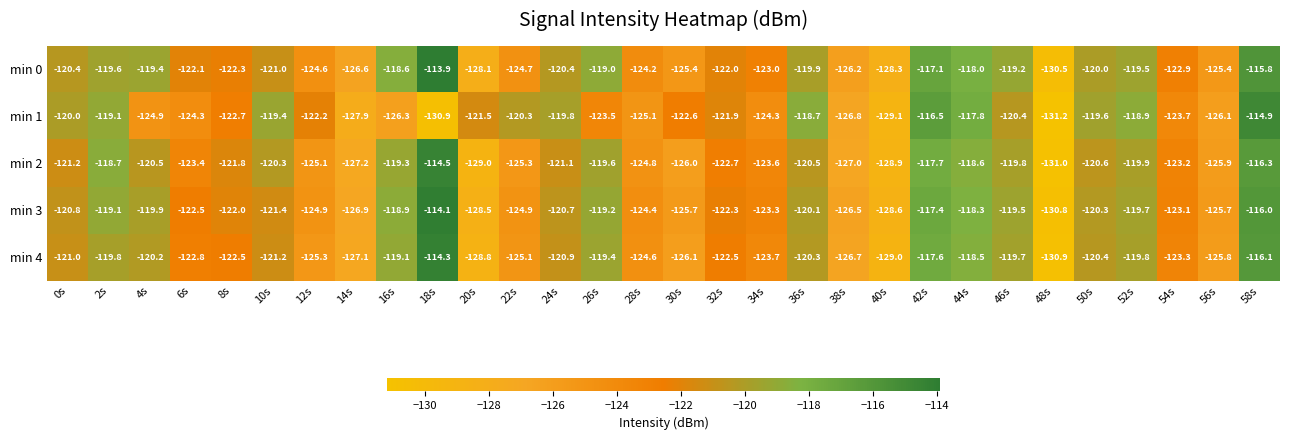

At which label does min 2 first exceed -121?

2s